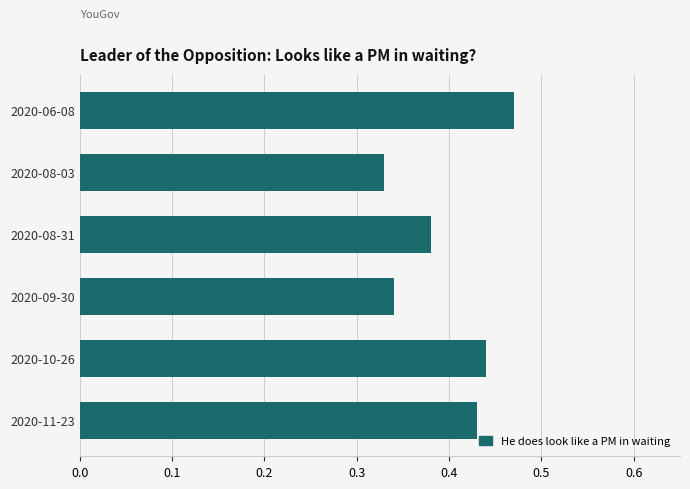

What position from the bottom is 2020-10-26?

2